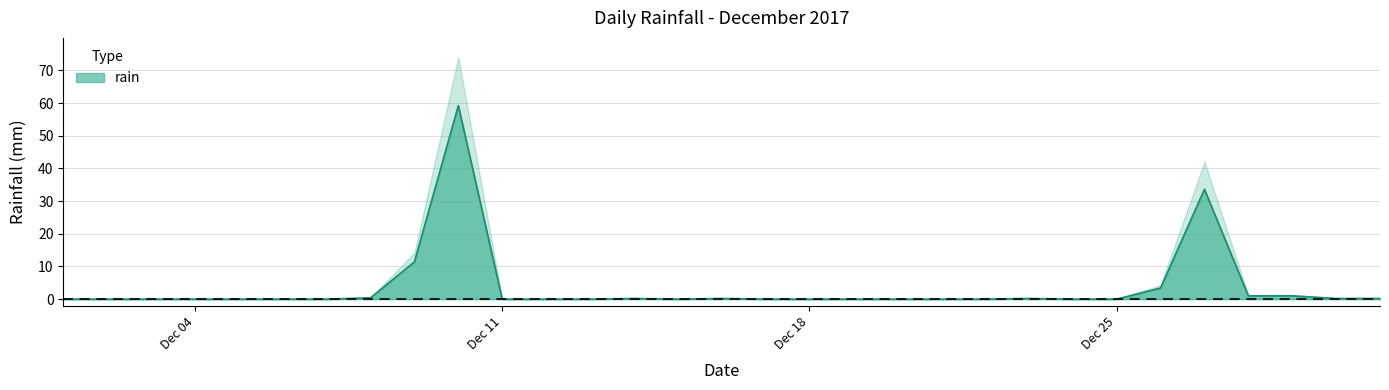

Rank the categories by value from lowest to highest.

2017-12-01, 2017-12-02, 2017-12-03, 2017-12-04, 2017-12-05, 2017-12-06, 2017-12-07, 2017-12-11, 2017-12-12, 2017-12-13, 2017-12-15, 2017-12-17, 2017-12-18, 2017-12-19, 2017-12-20, 2017-12-21, 2017-12-22, 2017-12-24, 2017-12-25, 2017-12-14, 2017-12-16, 2017-12-23, 2017-12-30, 2017-12-31, 2017-12-08, 2017-12-28, 2017-12-29, 2017-12-26, 2017-12-09, 2017-12-27, 2017-12-10